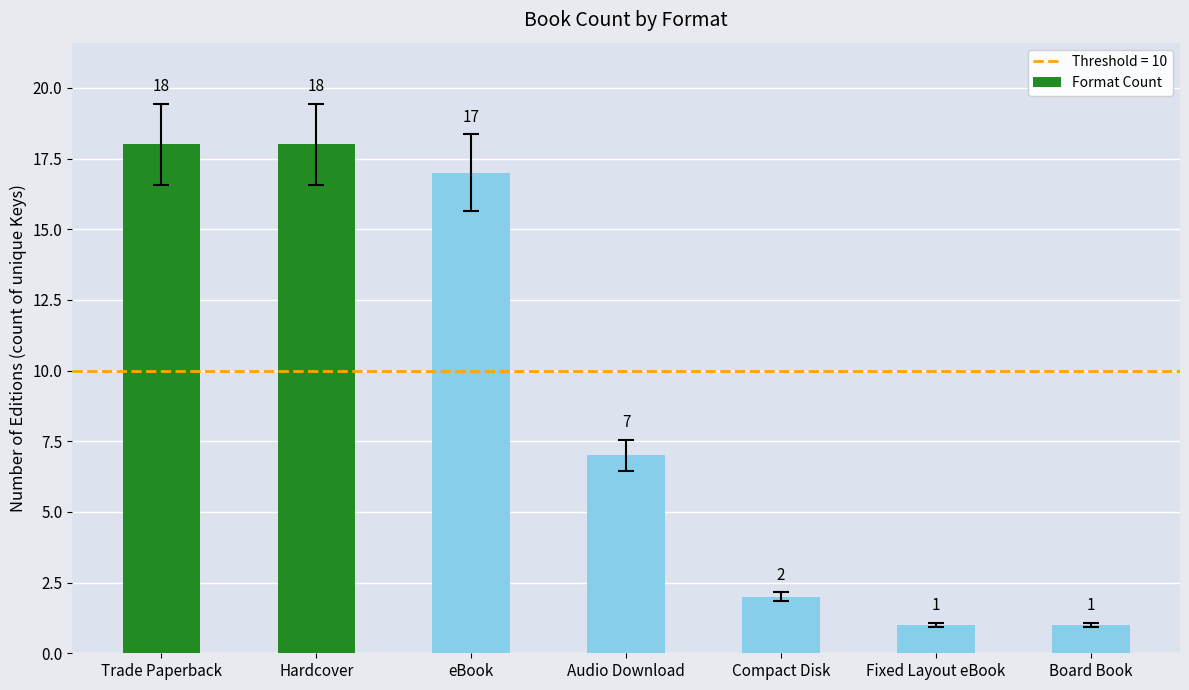

Reading left to right, what are all the values shown in this chart?

Trade Paperback=18	Hardcover=18	eBook=17	Audio Download=7	Compact Disk=2	Fixed Layout eBook=1	Board Book=1